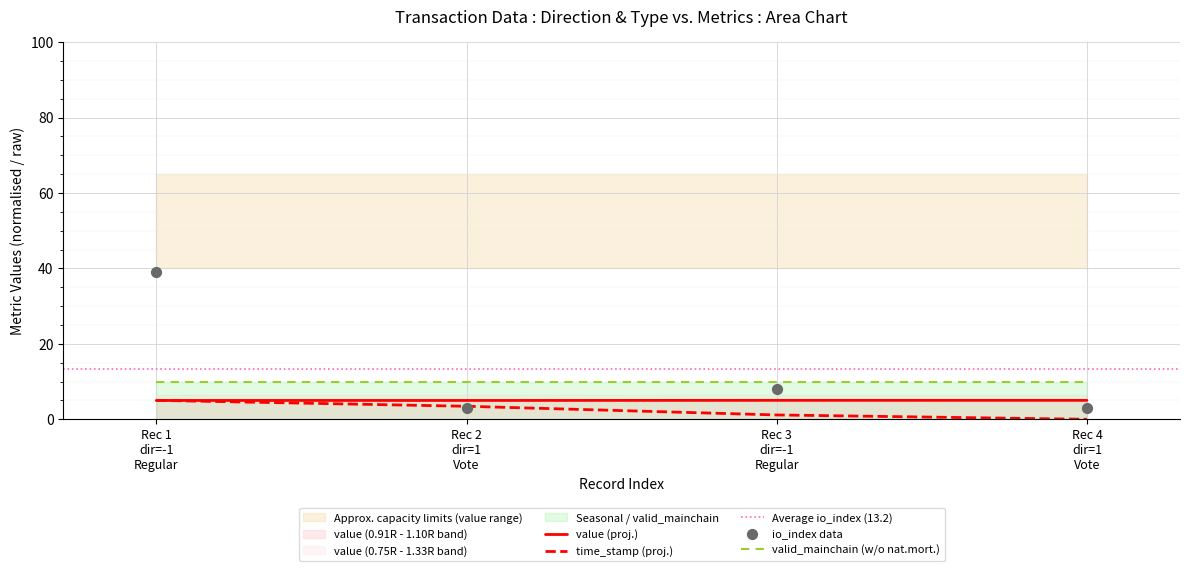

True or false: time_stamp (proj.) and valid_mainchain (w/o nat.mort.) intersect in this chart.

False